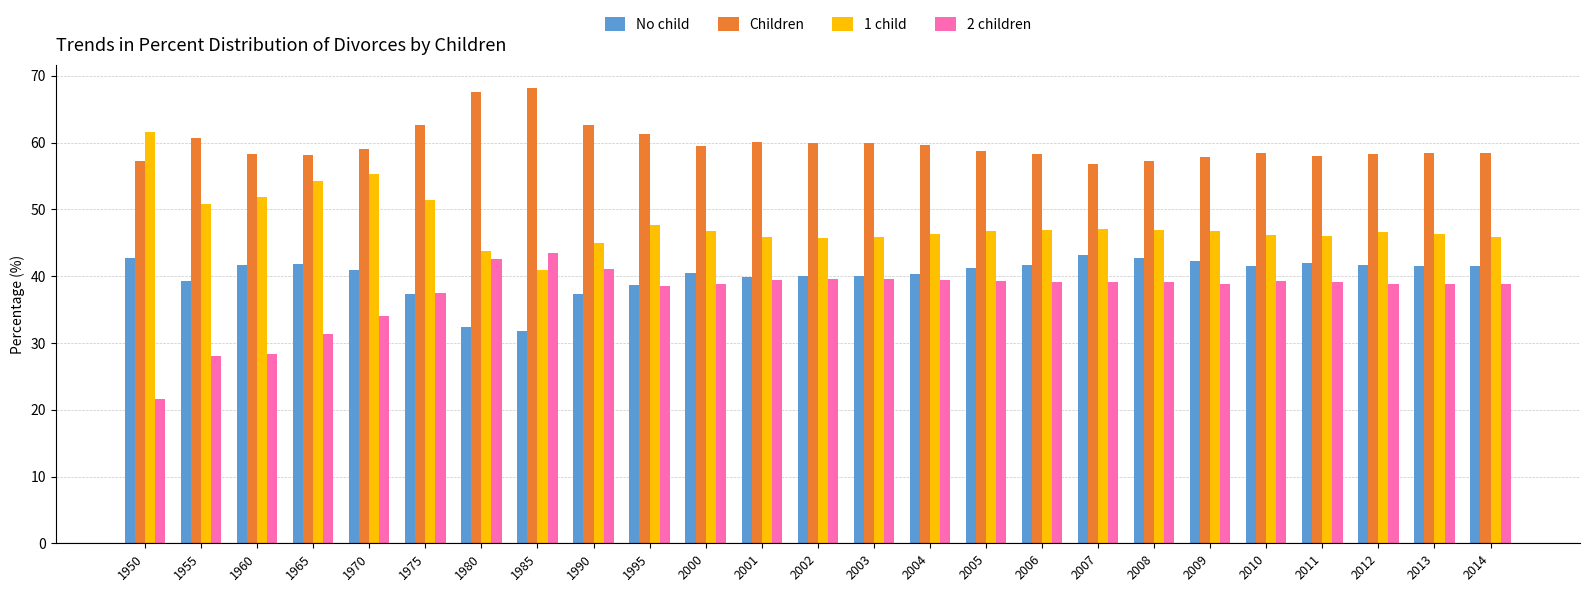

The value of No child at 1980 is 53.8. True or false?

False